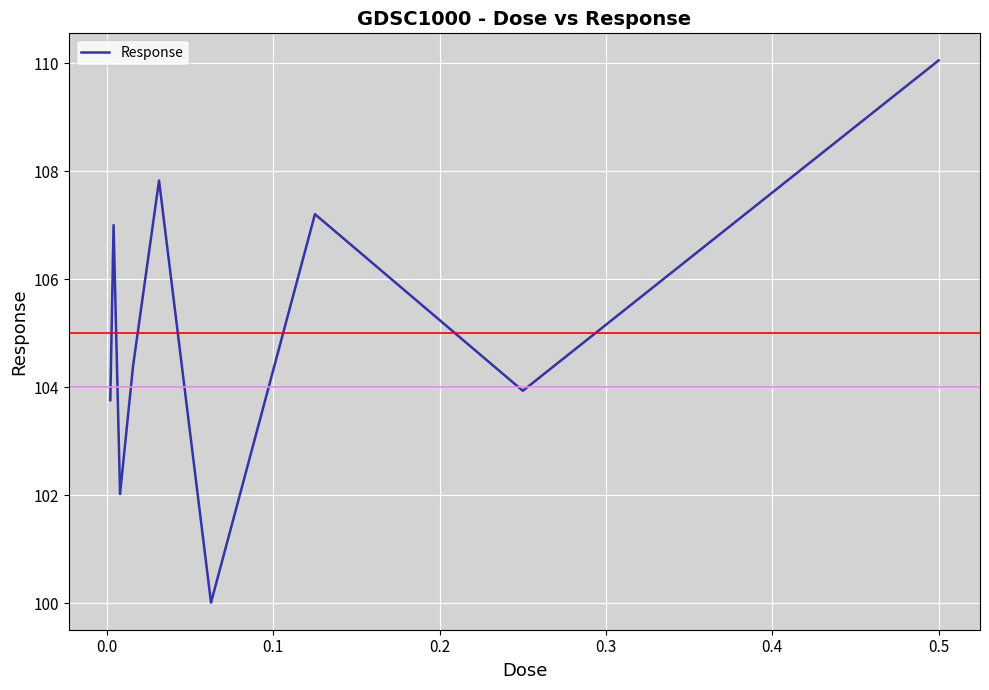

What is the difference between the maximum and minimum values?

10.0